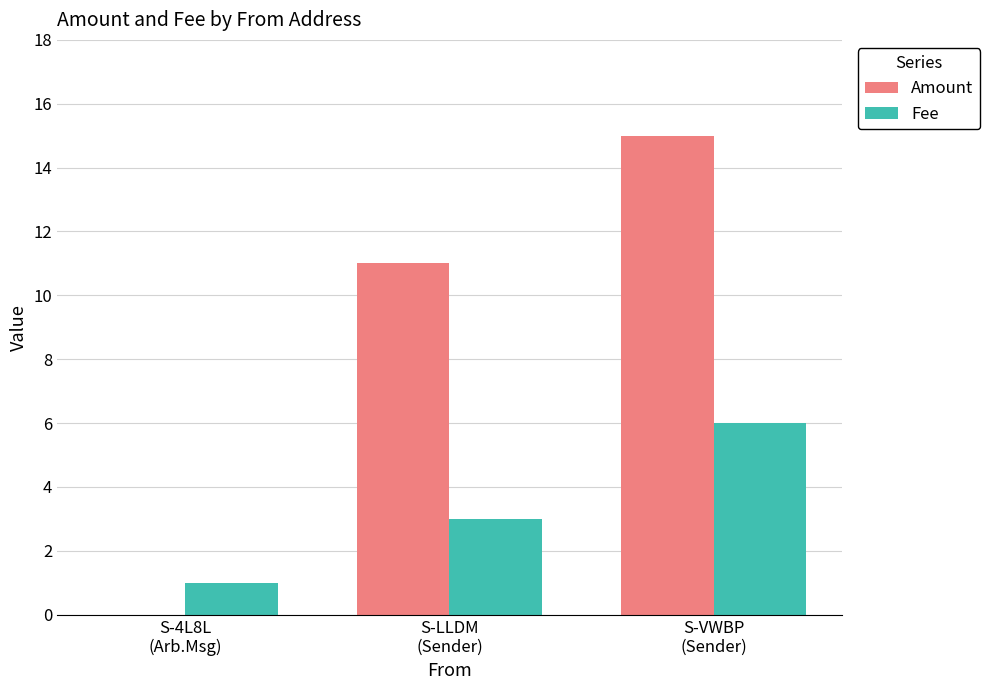

What is the total value across all series at S-LLDM
(Sender)?

14